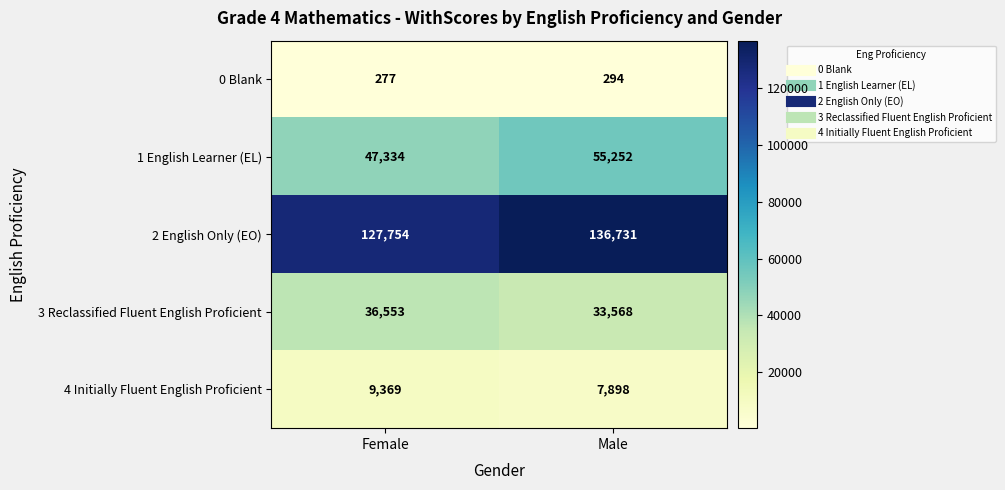

Rank the series by their maximum value, from highest to lowest.

2 English Only (EO), 1 English Learner (EL), 3 Reclassified Fluent English Proficient, 4 Initially Fluent English Proficient, 0 Blank